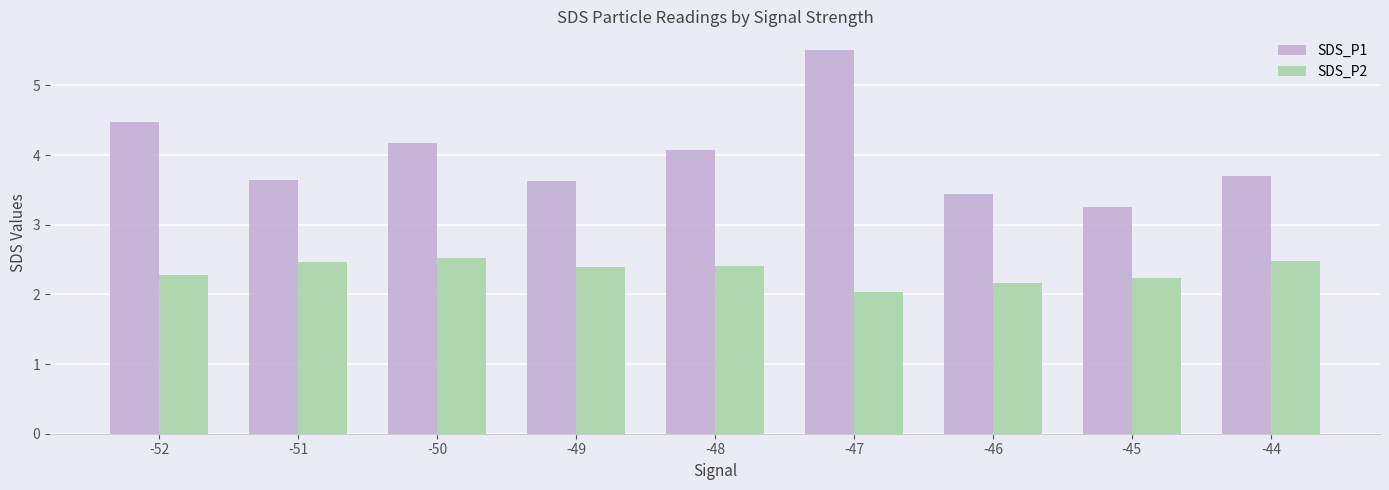

True or false: SDS_P1 has a value of 3.3 at -45.

True